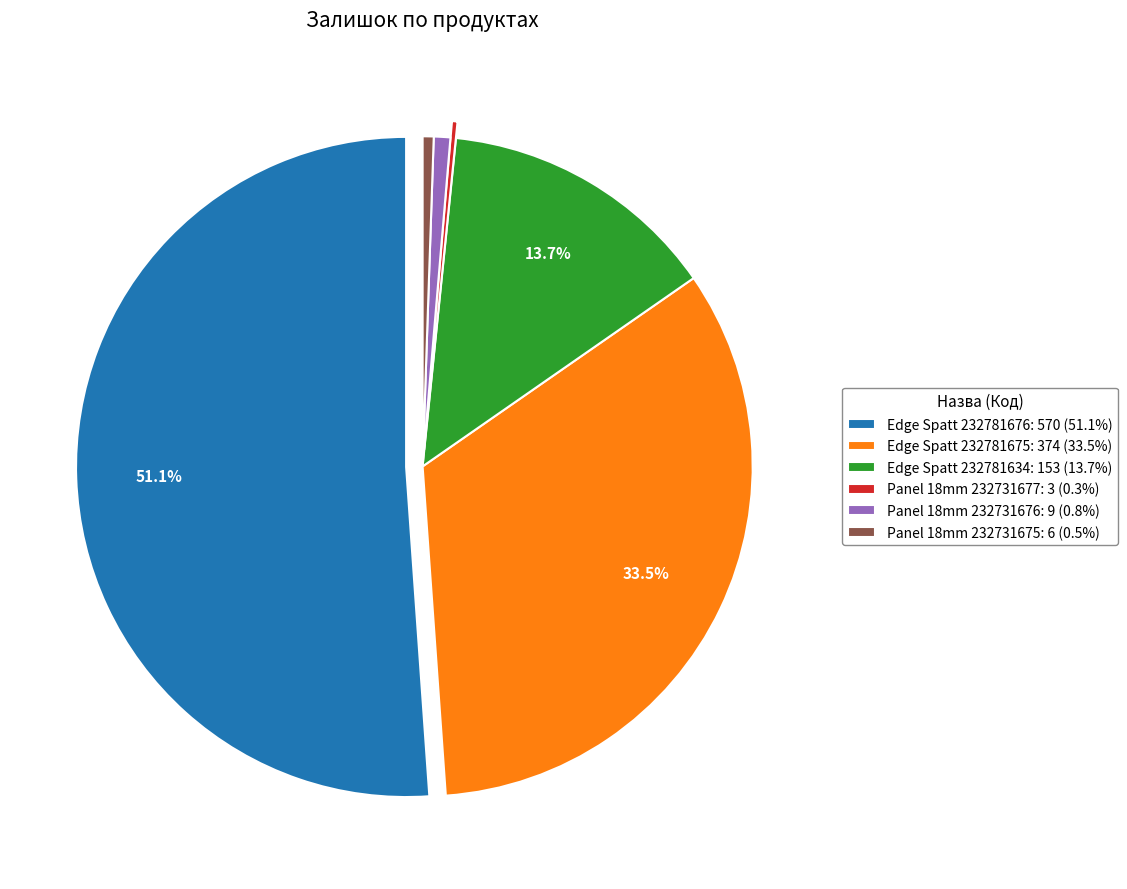

What percentage is NOT represented by Edge Spatt 232781675: 374 (33.5%)?

66.5%